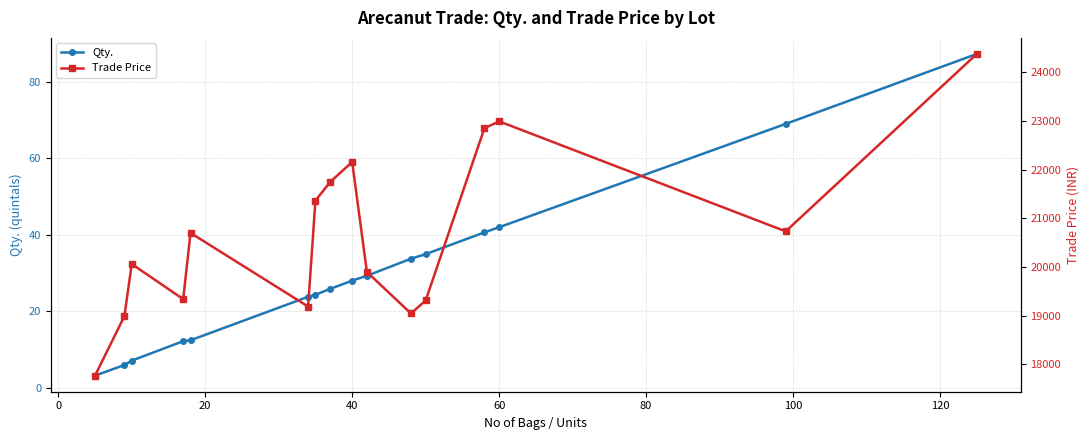

True or false: Trade Price and Qty. intersect in this chart.

False